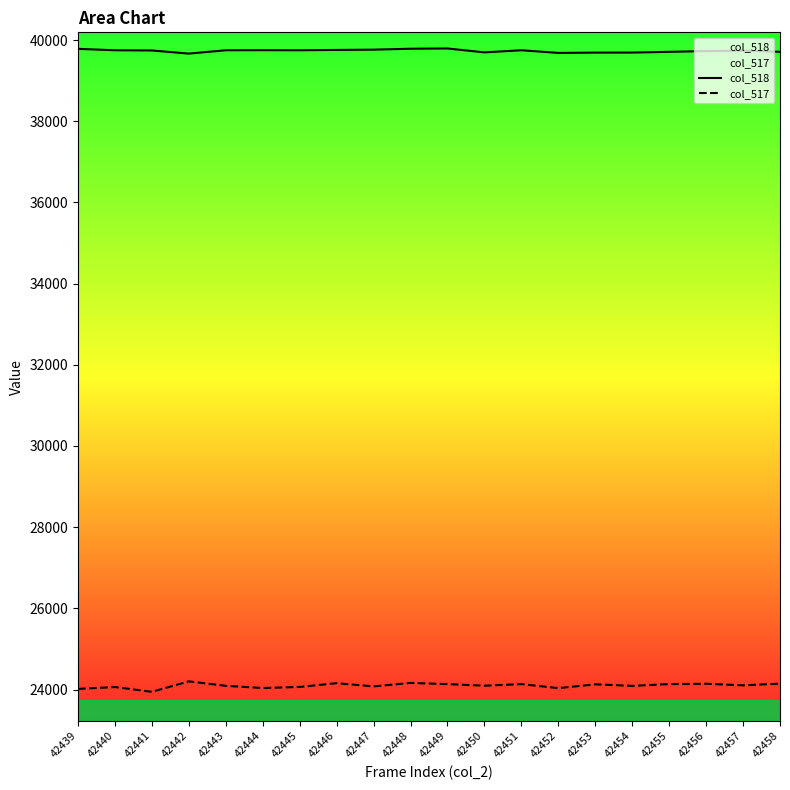

Reading right to left, transcribe all the data shown in this chart.

col_518: 39711	39737	39728	39709	39691	39690	39683	39748	39696	39792	39786	39763	39756	39748	39750	39748	39666	39743	39748	39783
col_517: 24145	24103	24142	24133	24090	24127	24034	24133	24094	24133	24162	24077	24156	24063	24037	24091	24201	23943	24061	24015